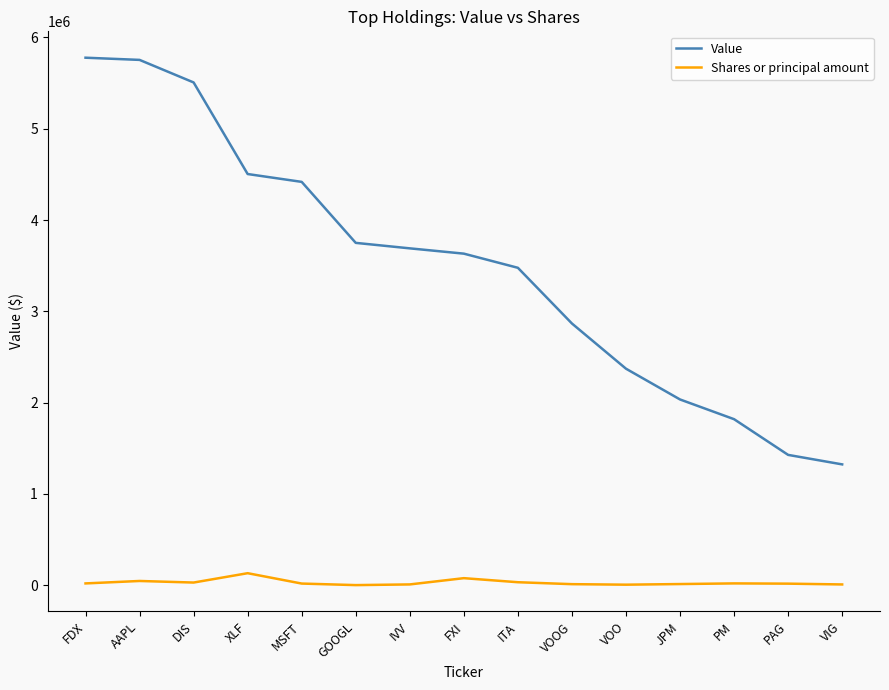

List the series in order of their overall mean, highest first.

Value, Shares or principal amount